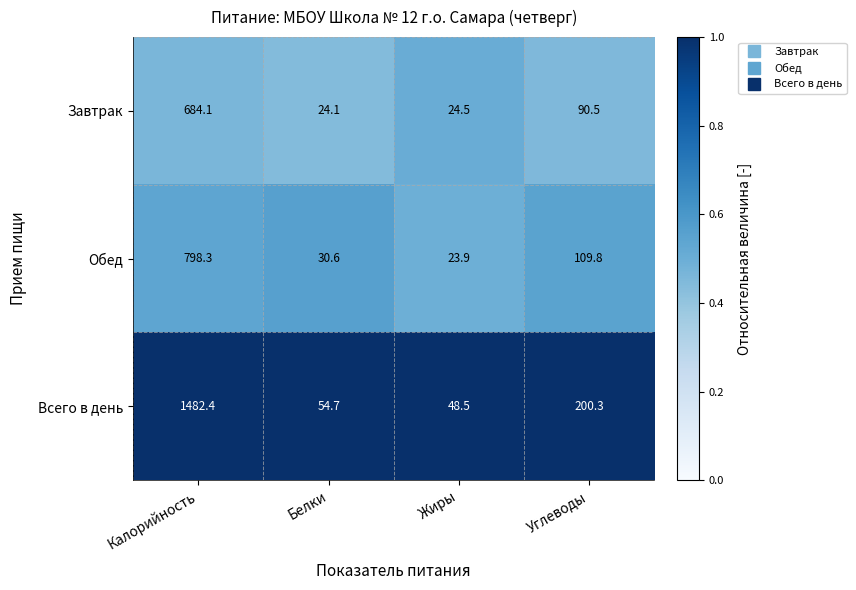

At which category is the sum across all series the highest?

Калорийность